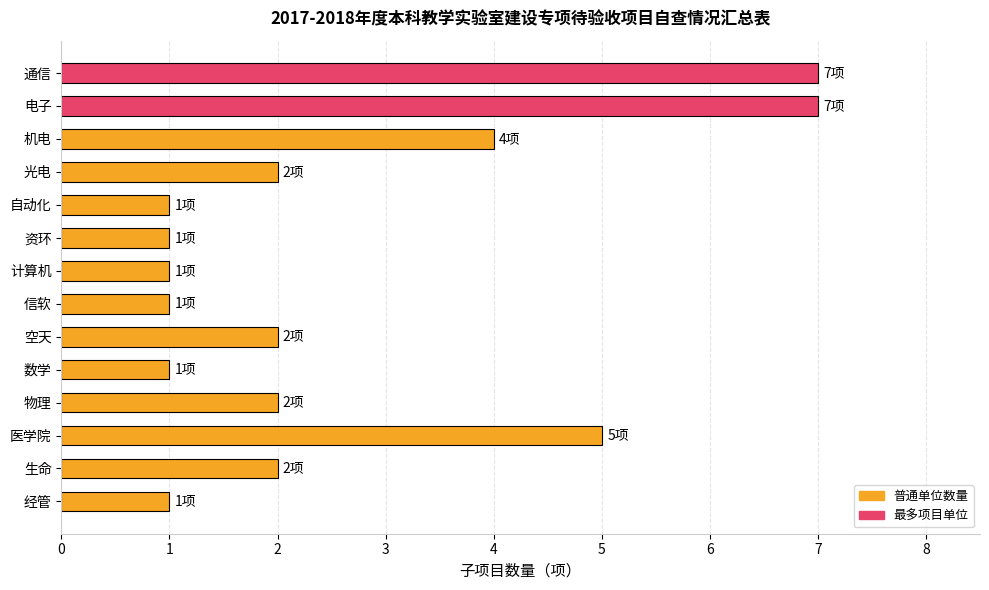

Does the chart contain any negative values?

No